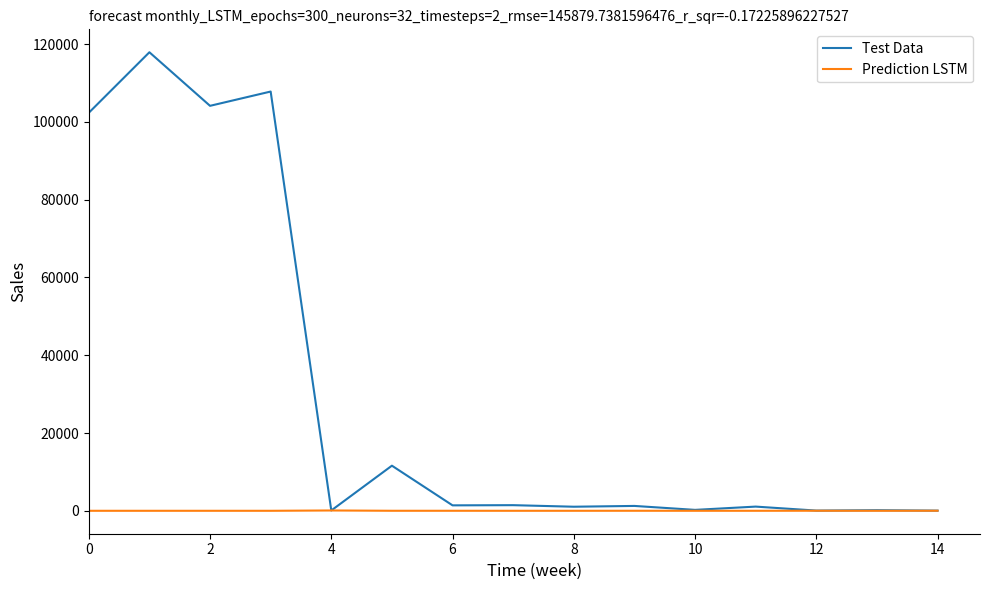

List the series in order of their overall mean, highest first.

Test Data, Prediction LSTM